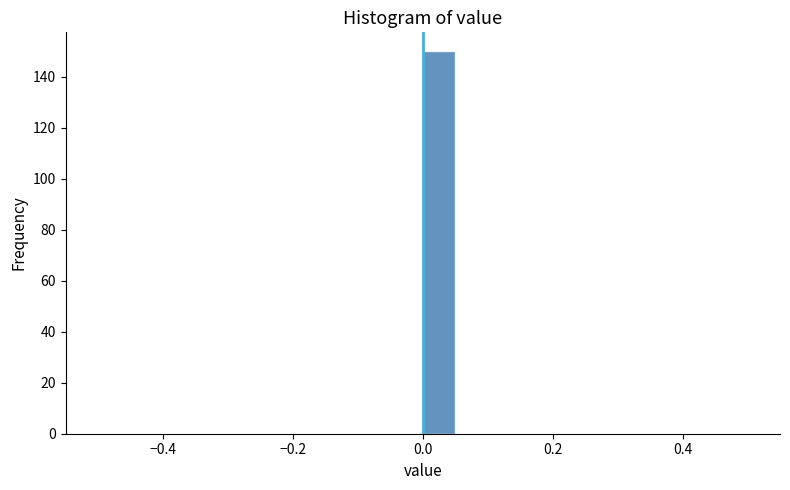

Read against the x-axis, roughly where is the centre of the tallest bar?

0.02